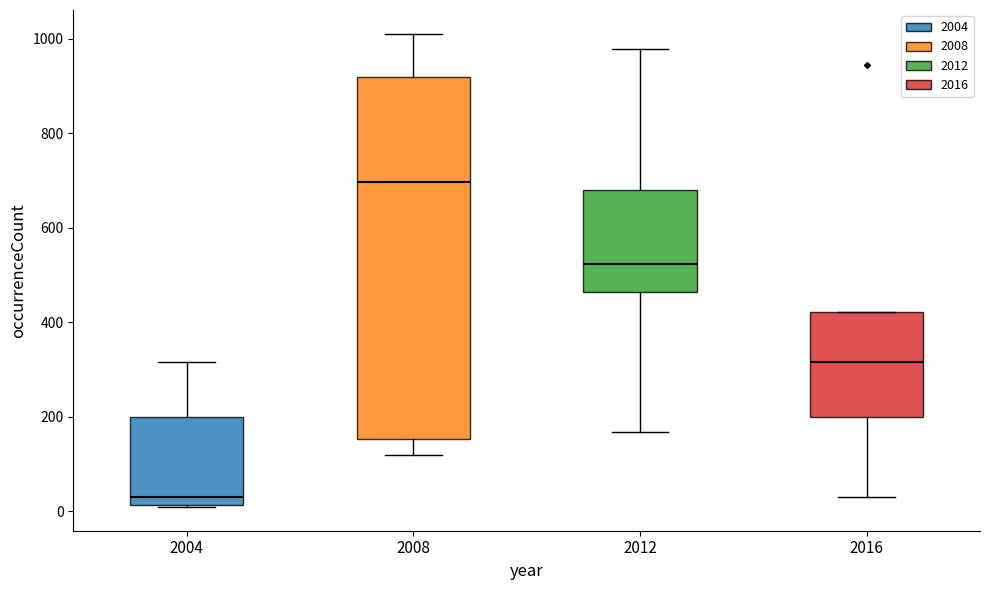

Which box is the tallest, from its lower edge to its upper edge?

2008